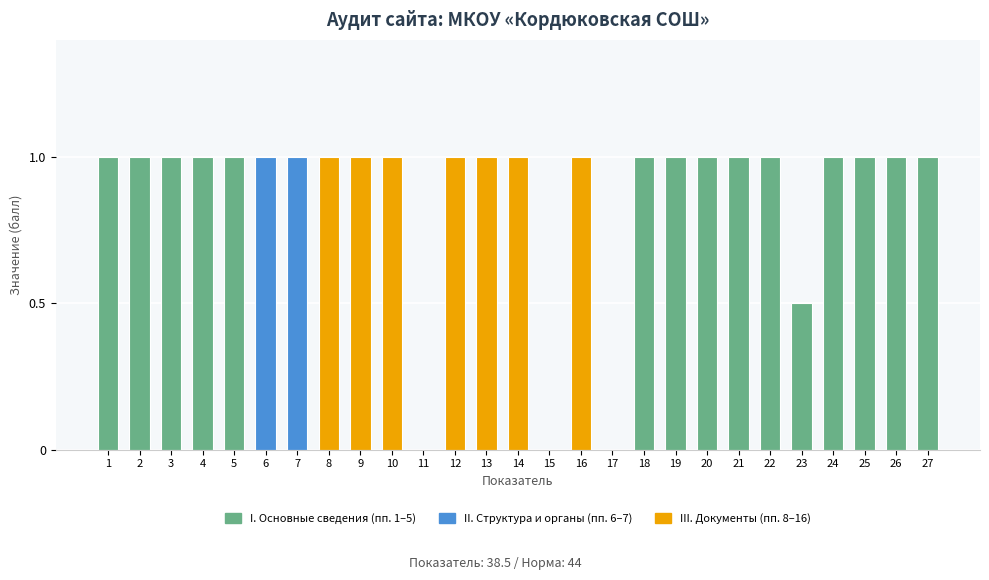

Reading left to right, list all the values displayed in this chart.

1=1.0	2=1.0	3=1.0	4=1.0	5=1.0	6=1.0	7=1.0	8=1.0	9=1.0	10=1.0	11=0.0	12=1.0	13=1.0	14=1.0	15=0.0	16=1.0	17=0.0	18=1.0	19=1.0	20=1.0	21=1.0	22=1.0	23=0.5	24=1.0	25=1.0	26=1.0	27=1.0